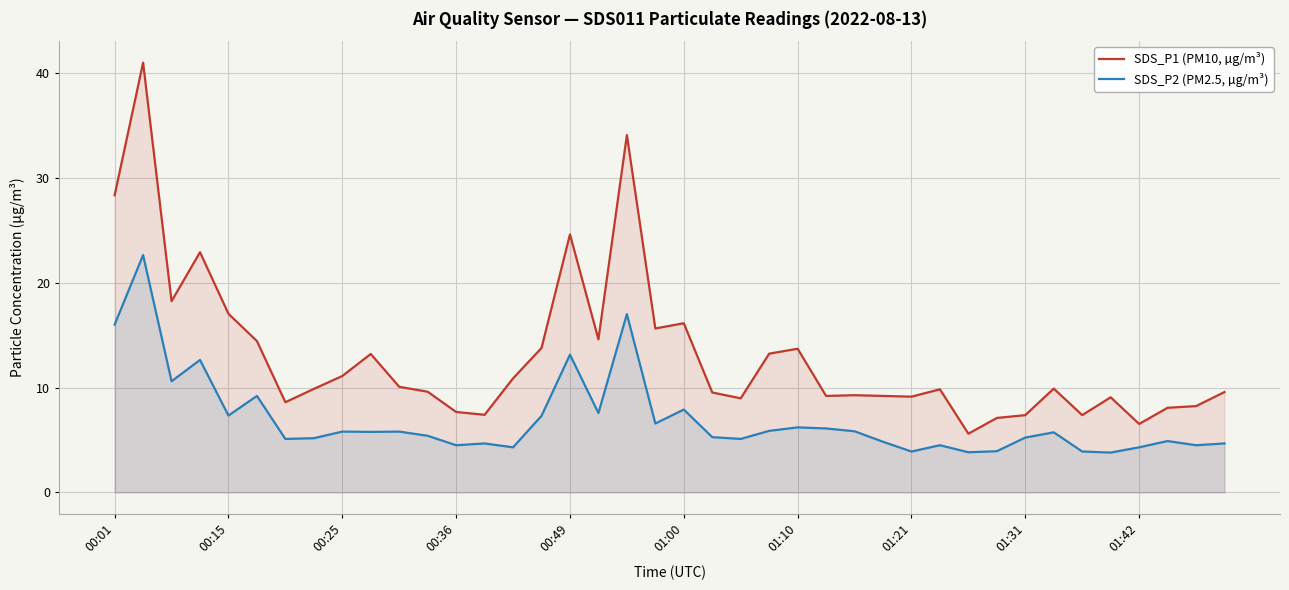

Where does the SDS_P2 (PM2.5, µg/m³) series first go above 5?

00:01